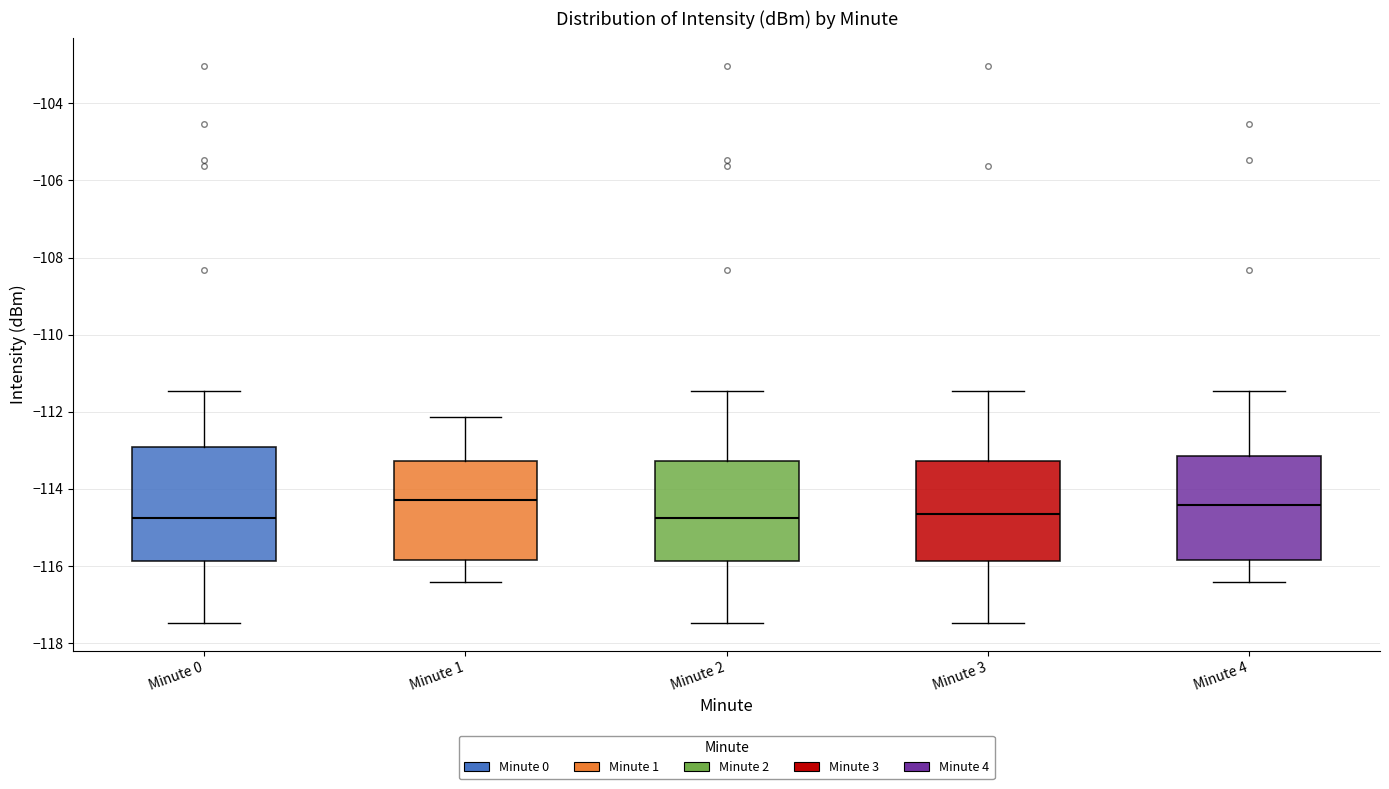

Where is the lower edge of the box for Minute 1 on the y-axis? The values are not printed on the chart, so give them approximately, as read against the axis.

-115.8